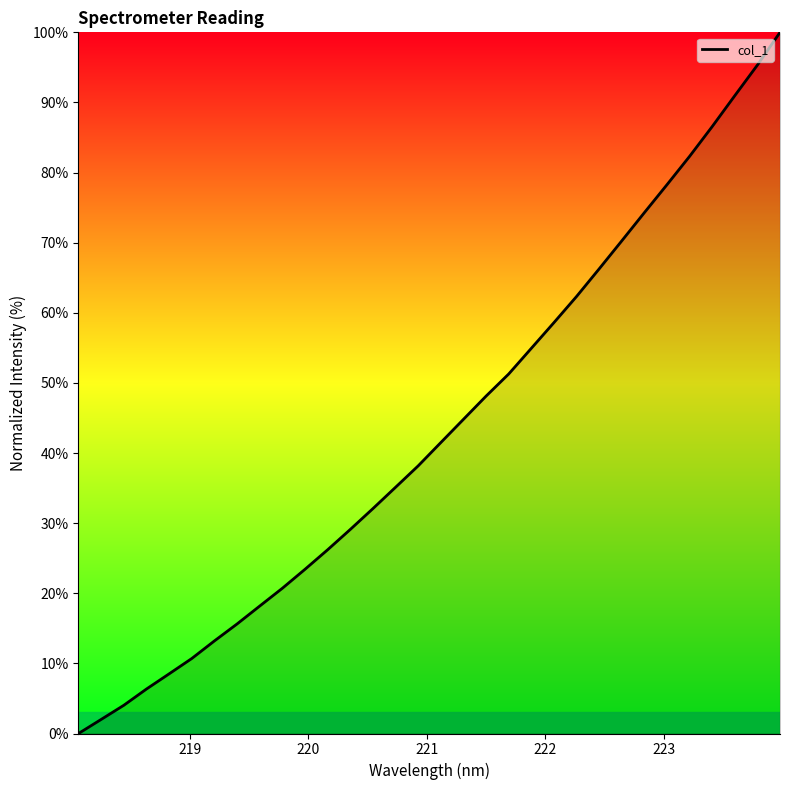

How many lines are shown in the chart?

1